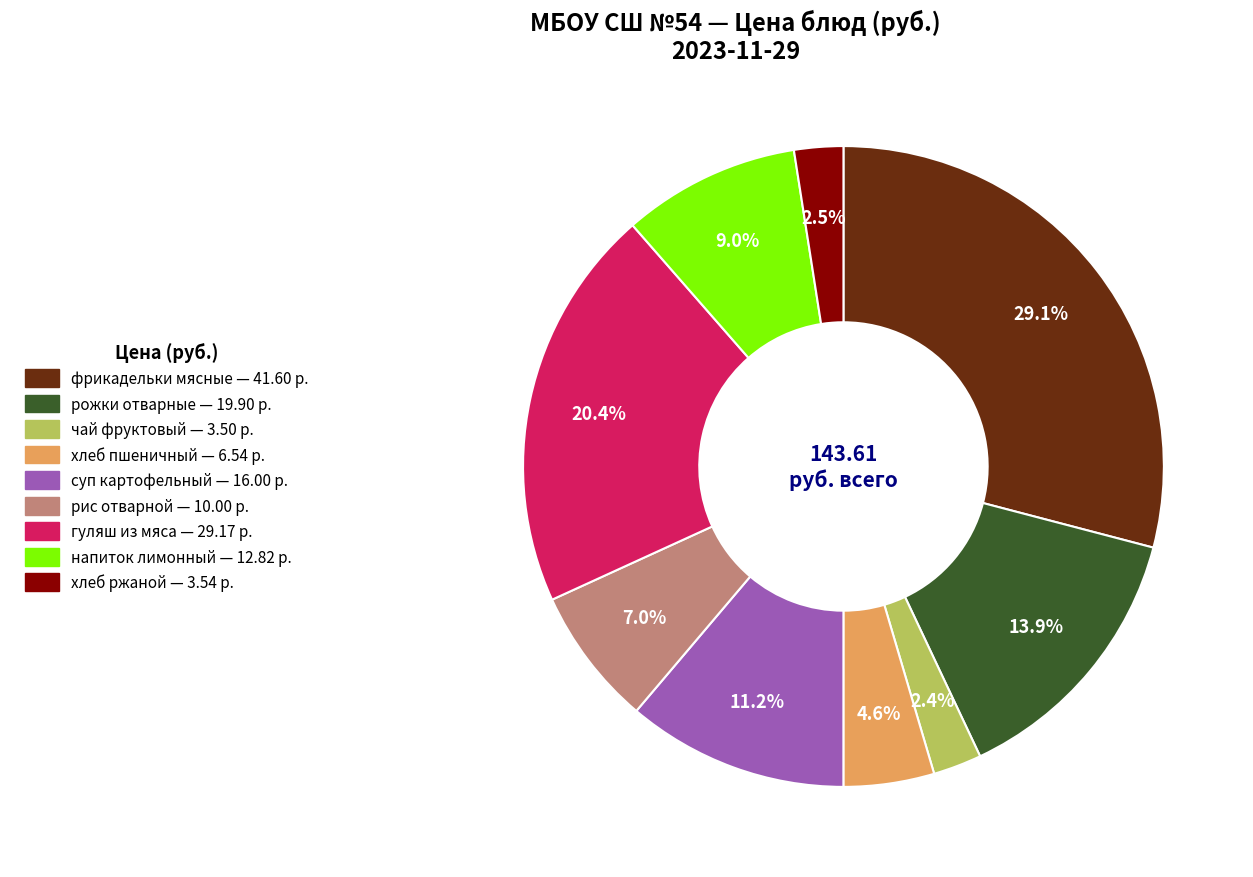

Which category has the biggest portion of the pie?

фрикадельки мясные